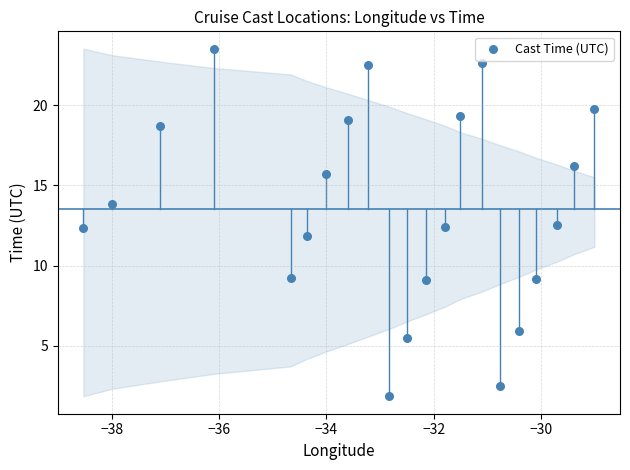

What is the range of Y values (max minus min)?

21.7